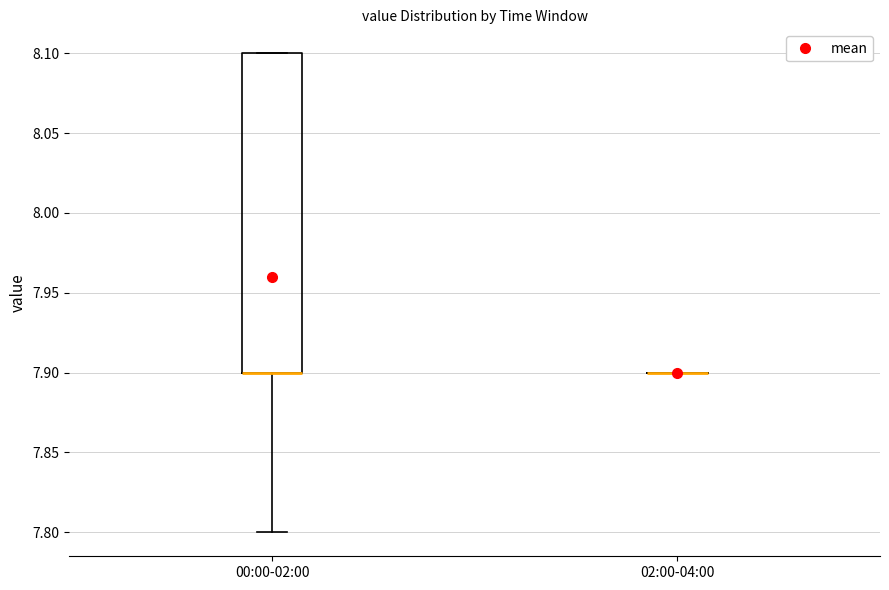

Reading left to right, transcribe this box plot: for each box, give where its median line is, the range the box spans, and where its two whiskers end, as read against the y-axis. The values are not printed on the chart, so give them approximately, as read against the axis.

00:00-02:00: median 7.9 (drawn on the box's lower edge), box 7.9 to 8.1, whiskers 7.8 to 8.1
02:00-04:00: box collapsed to a line at 7.9, whiskers 7.9 to 7.9